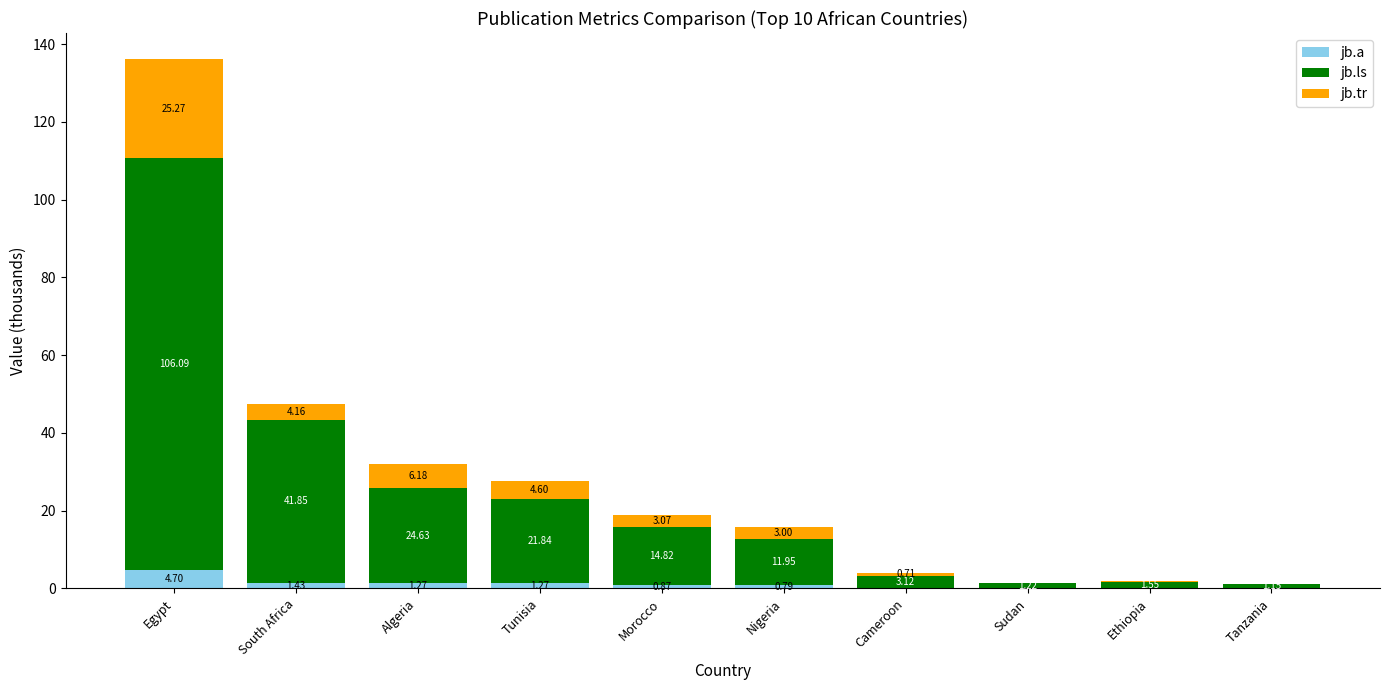

Where is jb.a nearest to the value 2?

South Africa